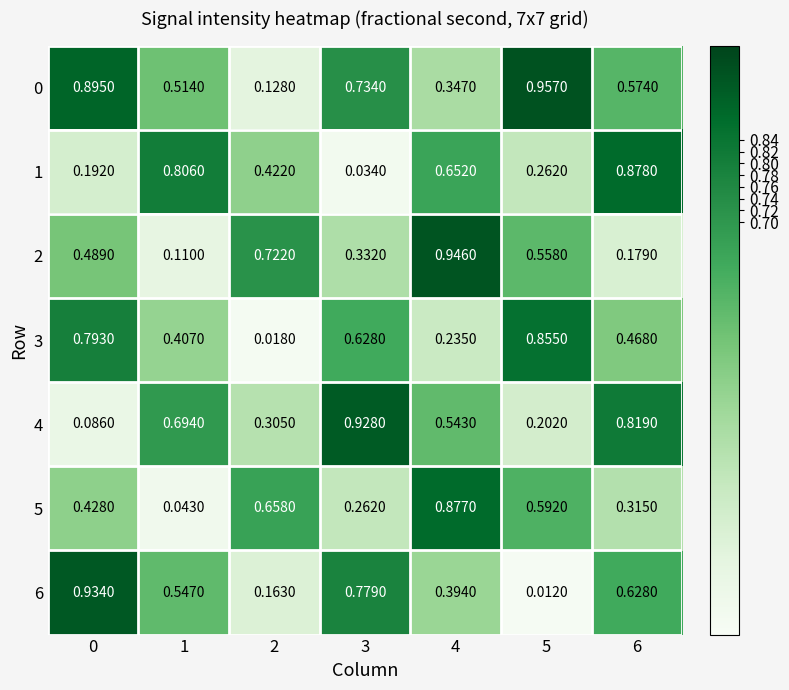

Is the value of 5 at 3 greater than the value of 0 at 4?

No